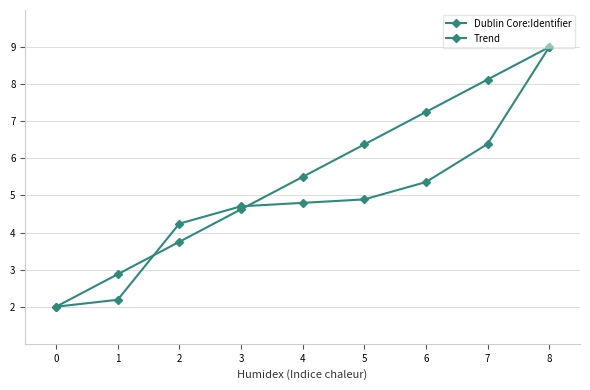

Where does the Trend series first go above 5?

4